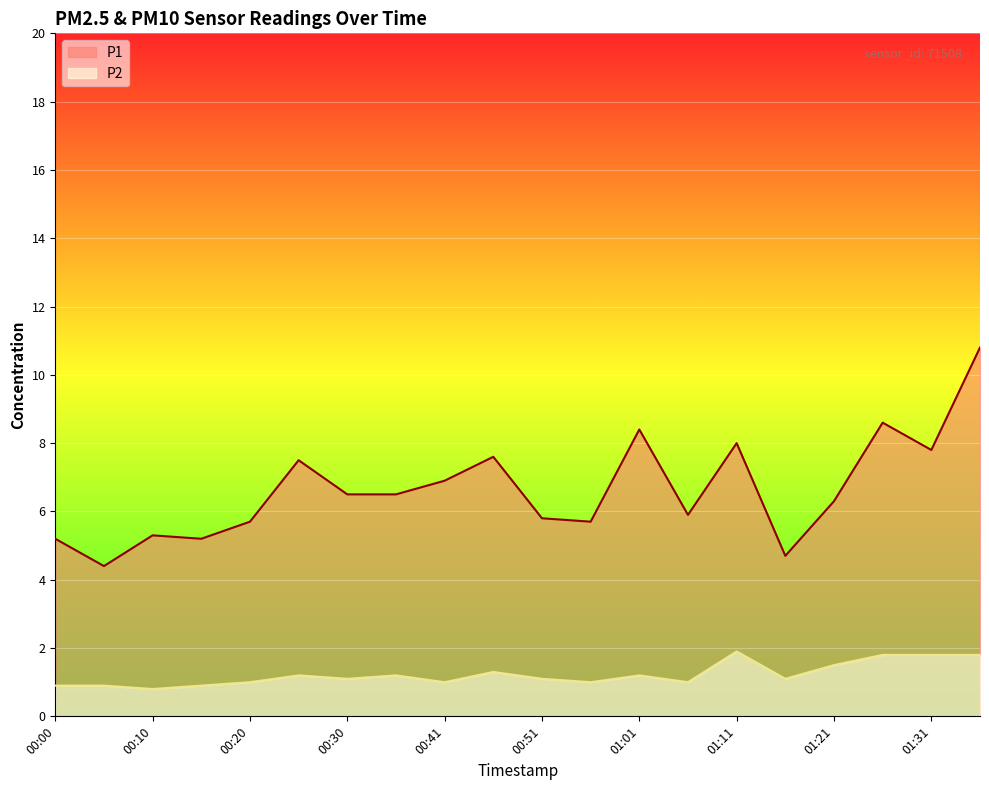

What is the lowest value of the P1 series?

4.4